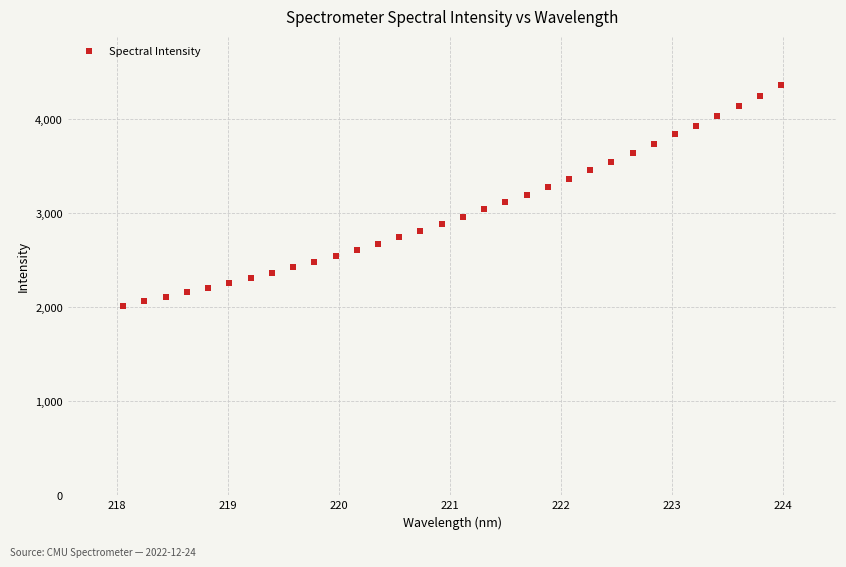

What is the range of X values (max minus min)?

5.9